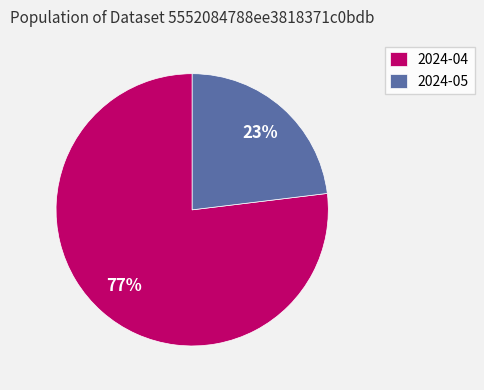

How many slices are in this pie chart?

2